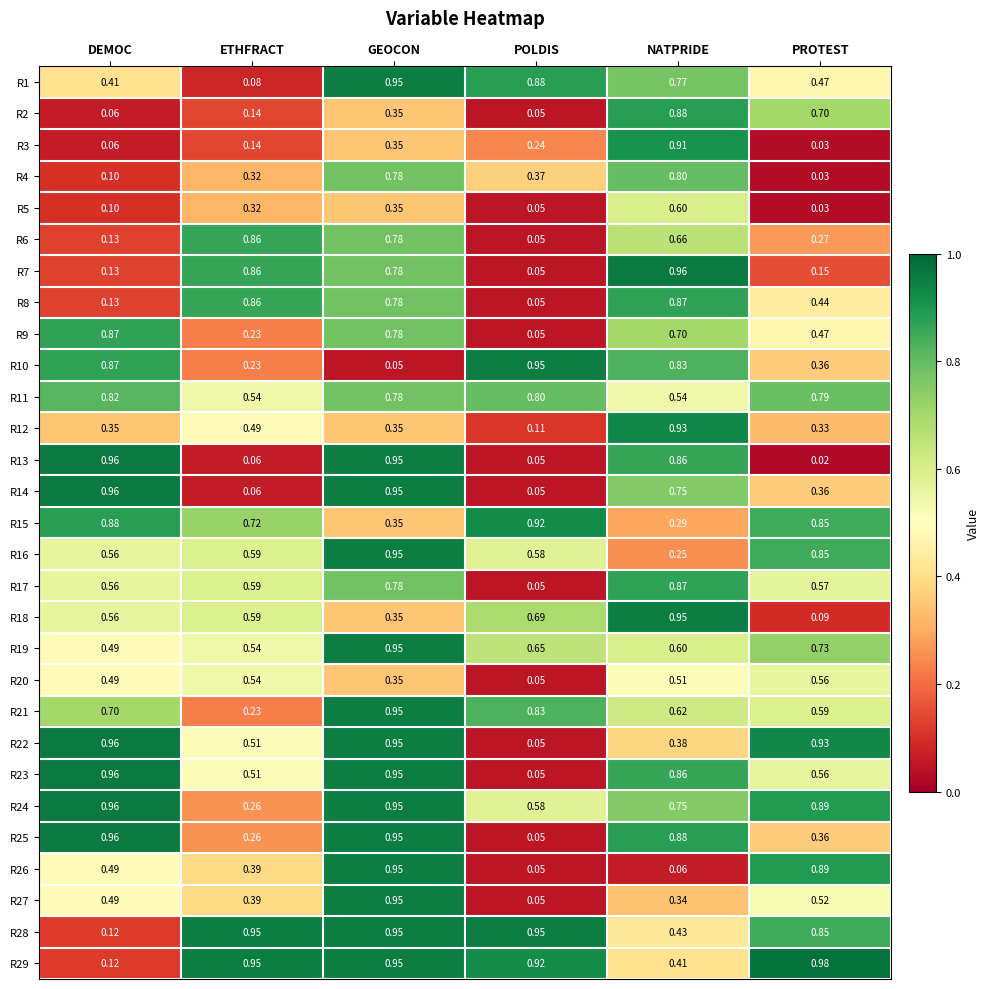

Is the value of R28 at PROTEST greater than the value of R11 at POLDIS?

Yes